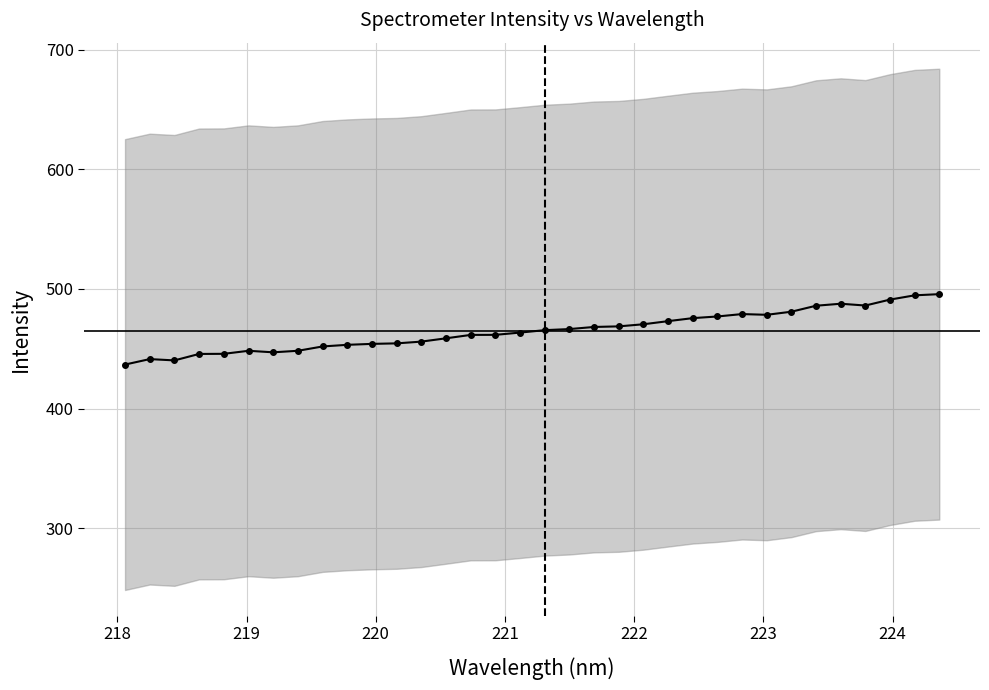

How many points are lower than both their immediate neighbors (excluding endpoints)?

4